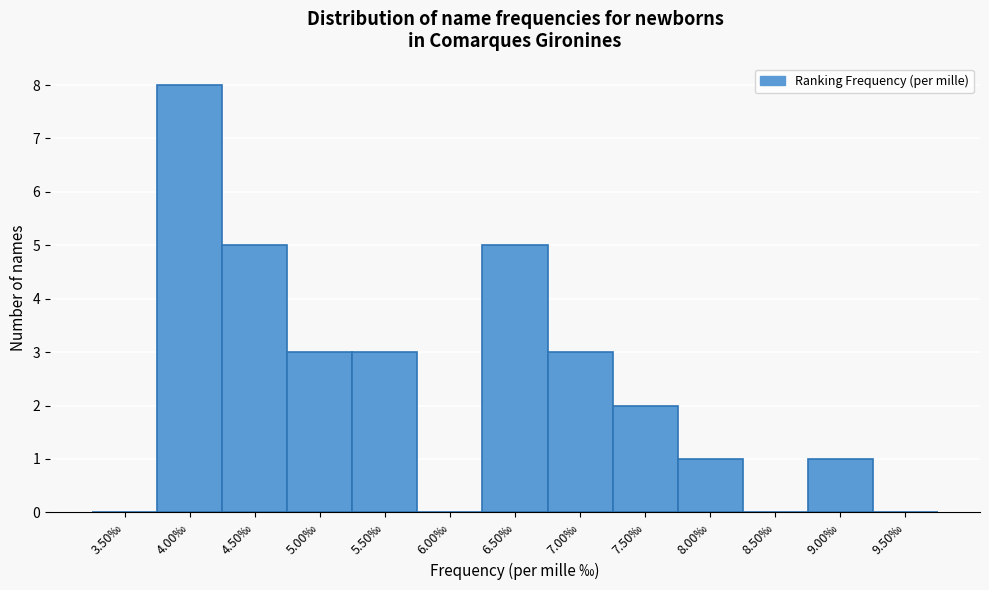

Reading left to right, transcribe all the data shown in this chart.

3.50‰=0	4.00‰=8	4.50‰=5	5.00‰=3	5.50‰=3	6.00‰=0	6.50‰=5	7.00‰=3	7.50‰=2	8.00‰=1	8.50‰=0	9.00‰=1	9.50‰=0